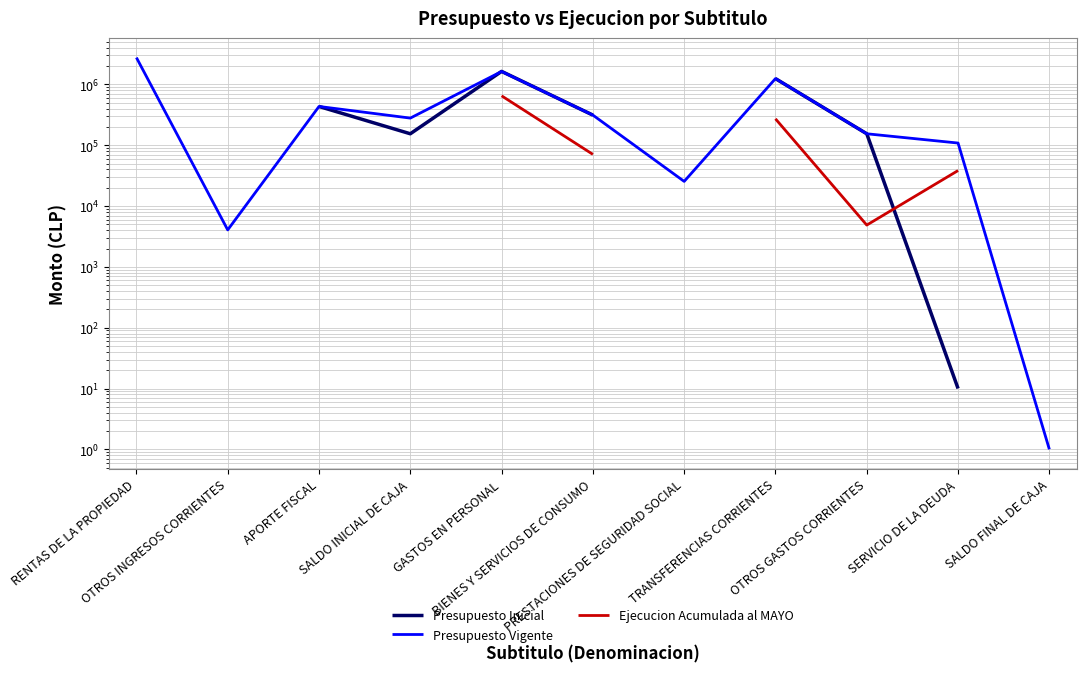

What is the sum of the Presupuesto Inicial values at GASTOS EN PERSONAL and BIENES Y SERVICIOS DE CONSUMO?

1954613.0